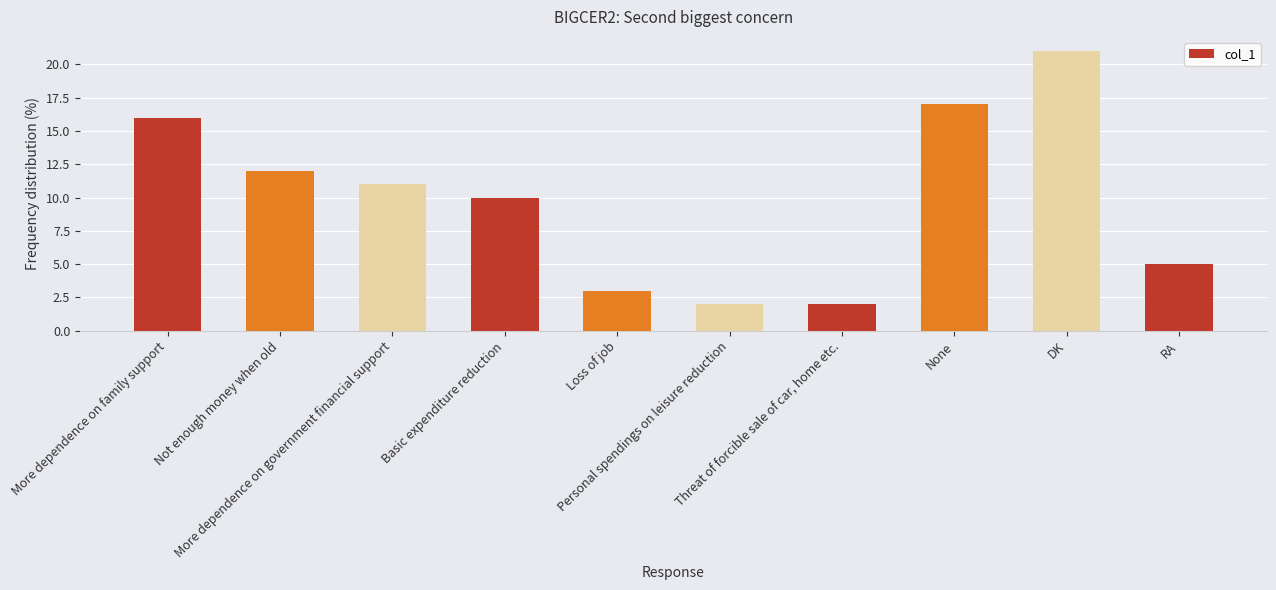

What is the sum of all values?

99